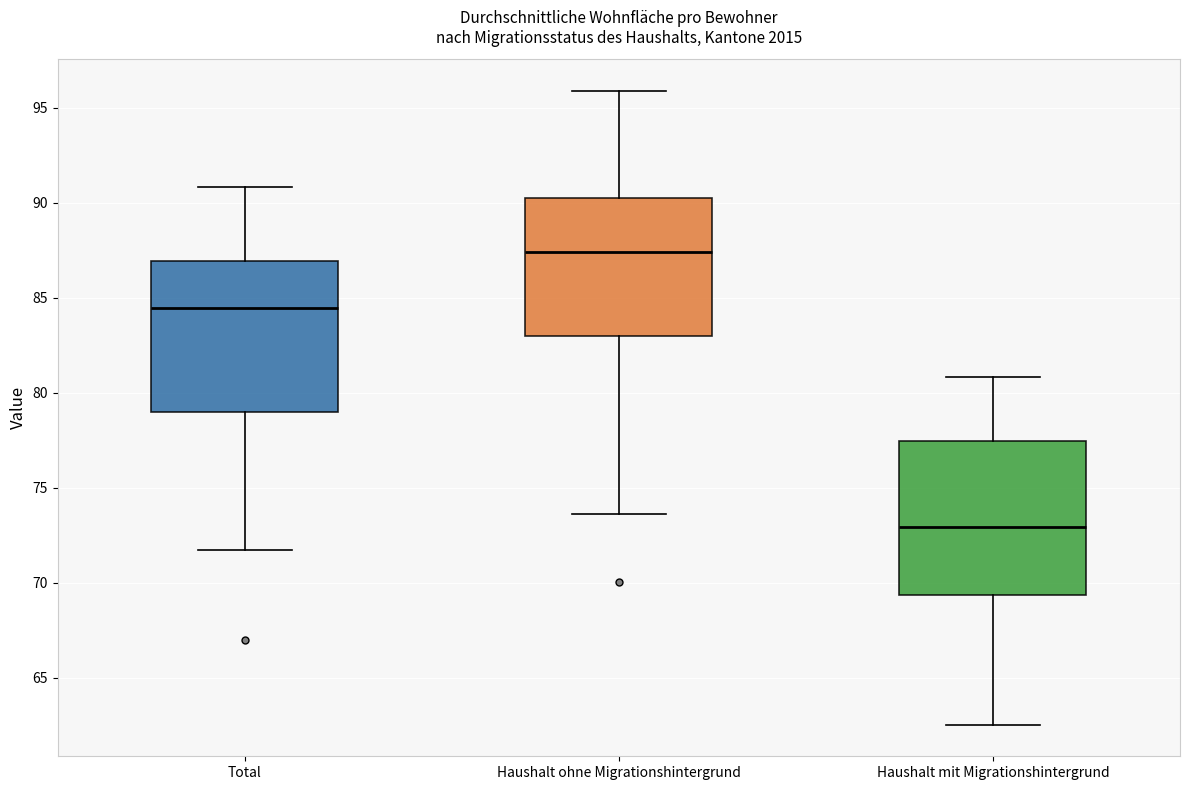

Which box's median line is the lowest?

Haushalt mit Migrationshintergrund